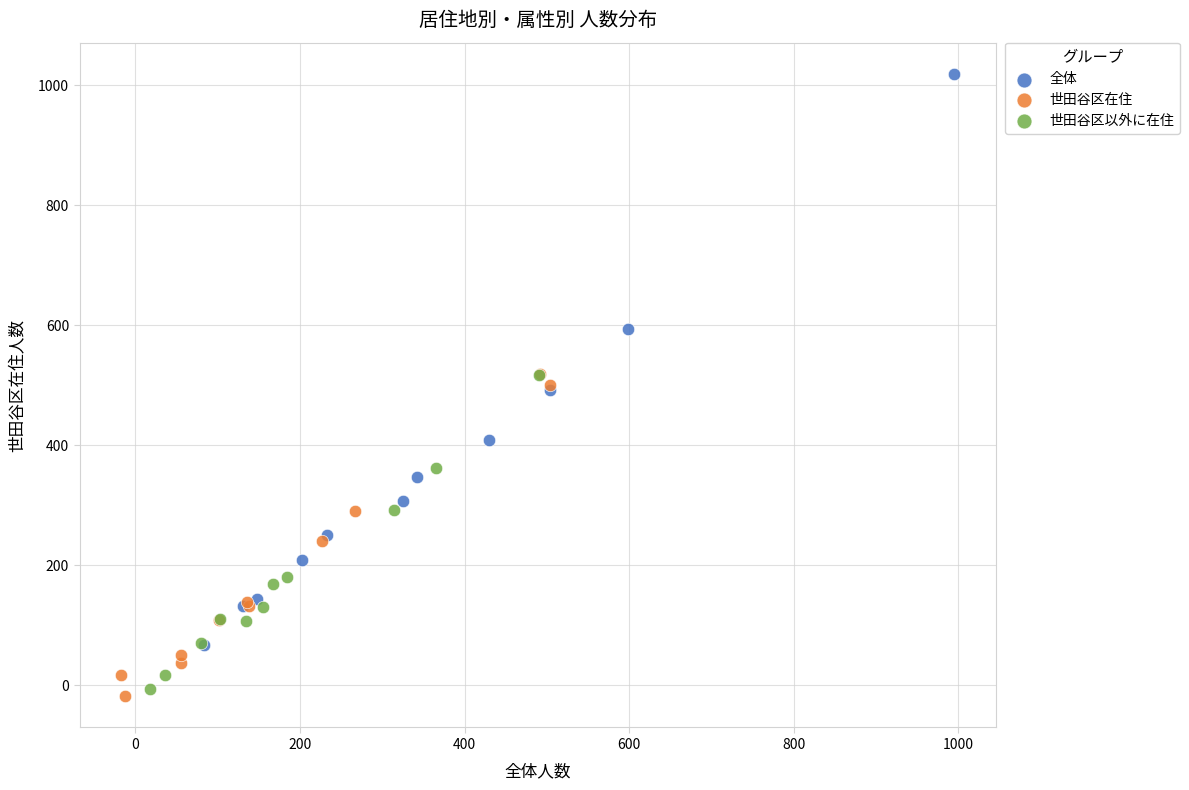

Which series reaches the maximum Y coordinate?

全体